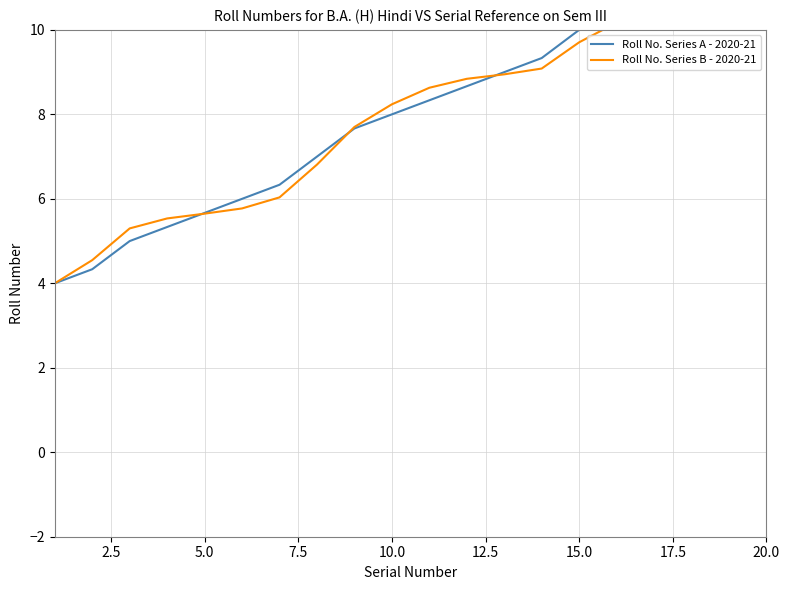

What is the difference between the second highest and minimum values in the Roll No. Series B - 2020-21 series?

8.0